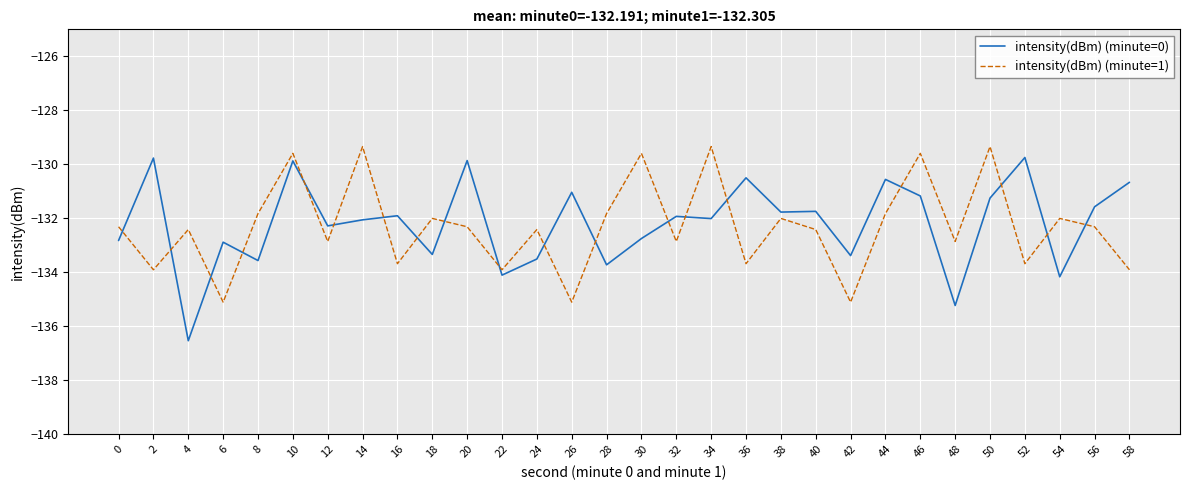

True or false: intensity(dBm) (minute=1) and intensity(dBm) (minute=0) intersect in this chart.

True